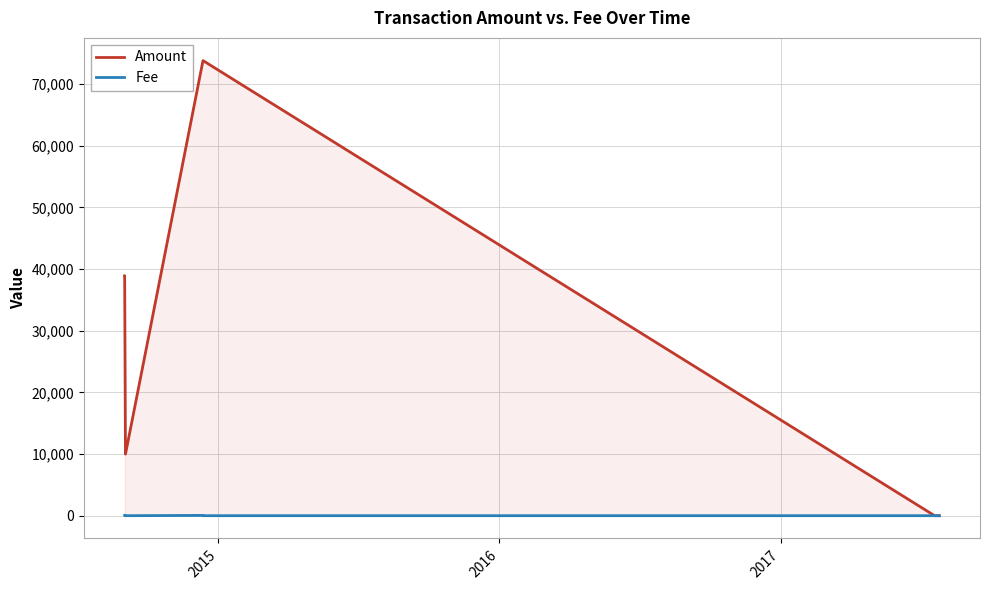

List the series in order of their overall mean, highest first.

Amount, Fee